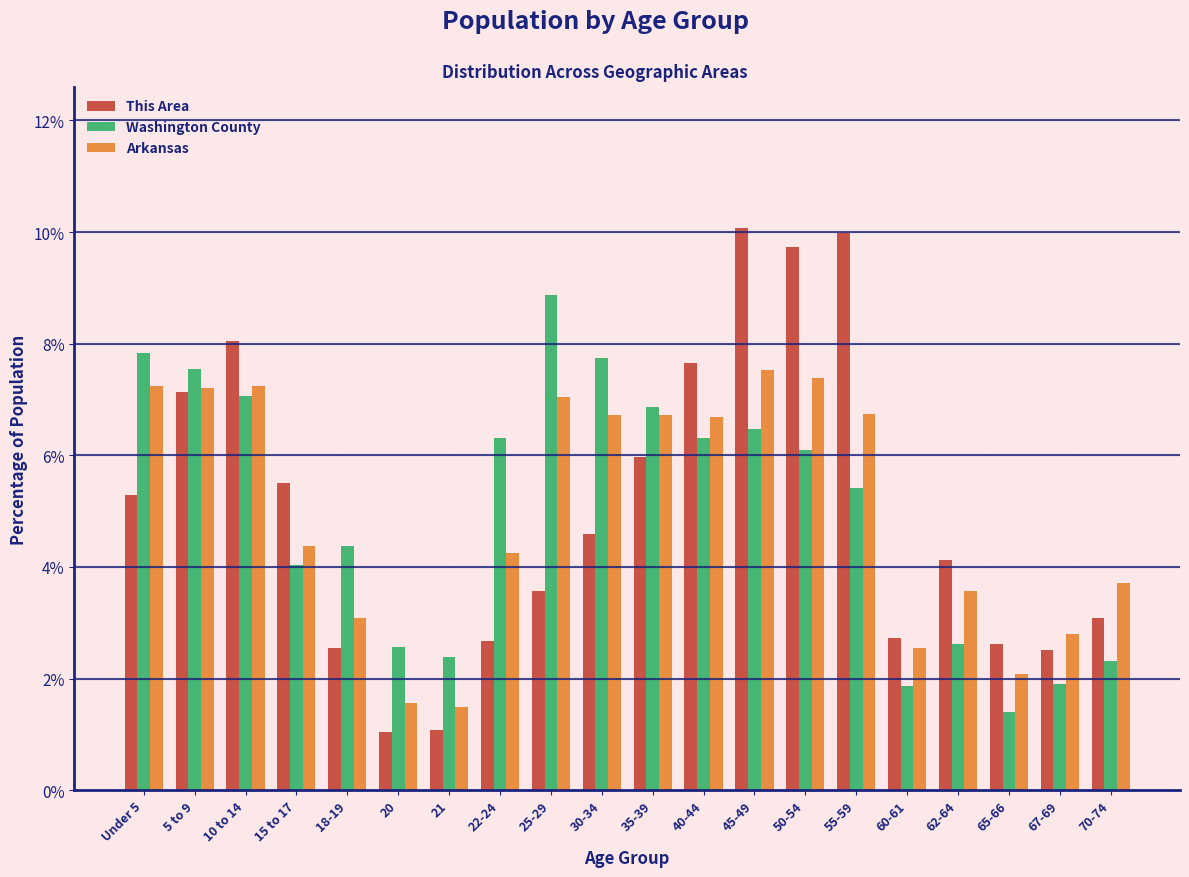

What is the minimum value shown in the chart?

1.0